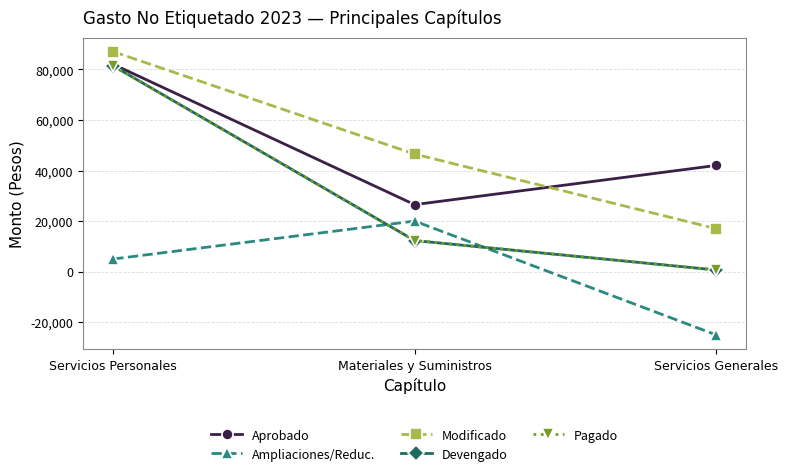

How many lines are shown in the chart?

5